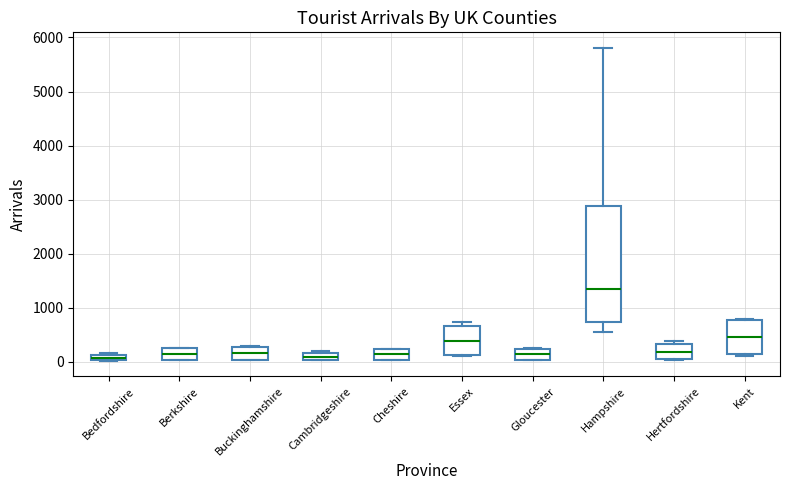

Where does the median line of the box for Hampshire sit on the y-axis? The values are not printed on the chart, so give them approximately, as read against the axis.

1400